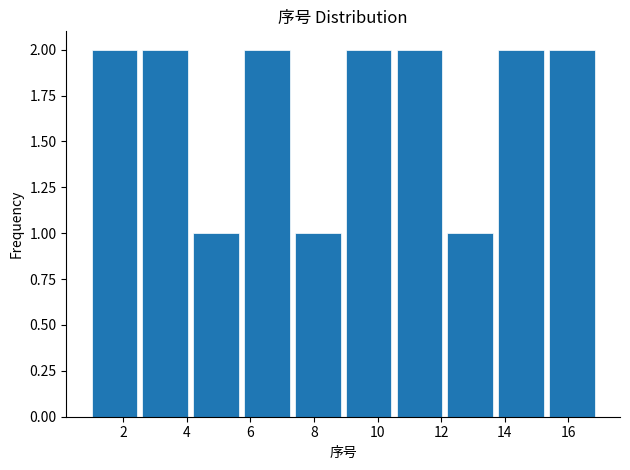

How tall is the bar that spans 1.0 to 2.6 on the x-axis? The values are not printed on the chart, so give them approximately, as read against the axis.

2